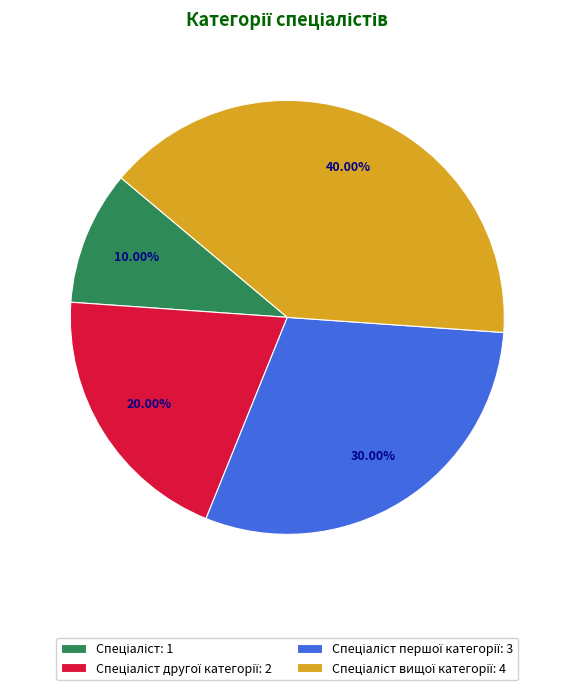

Is there any slice that represents more than half of the pie?

No